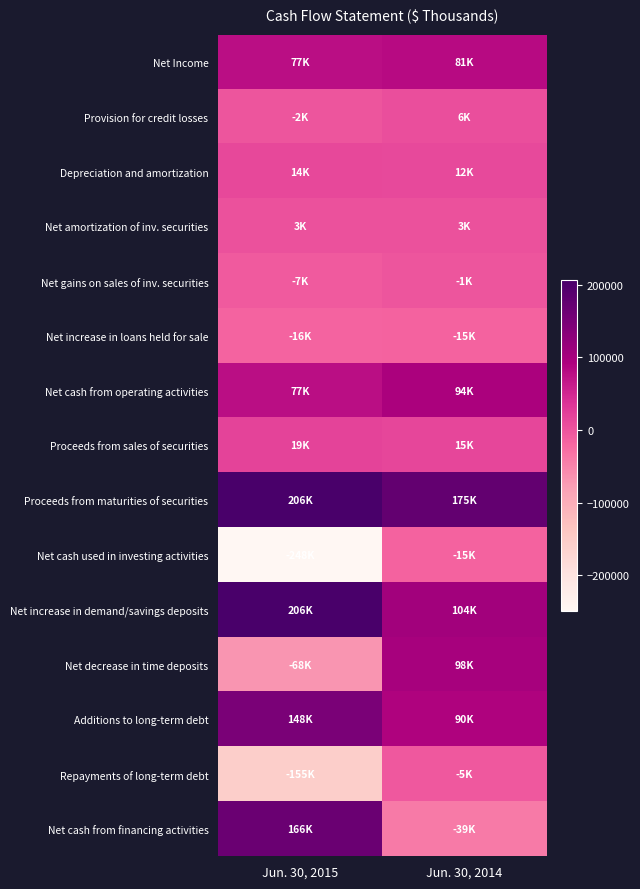

What is the minimum value shown in the chart?

-248307